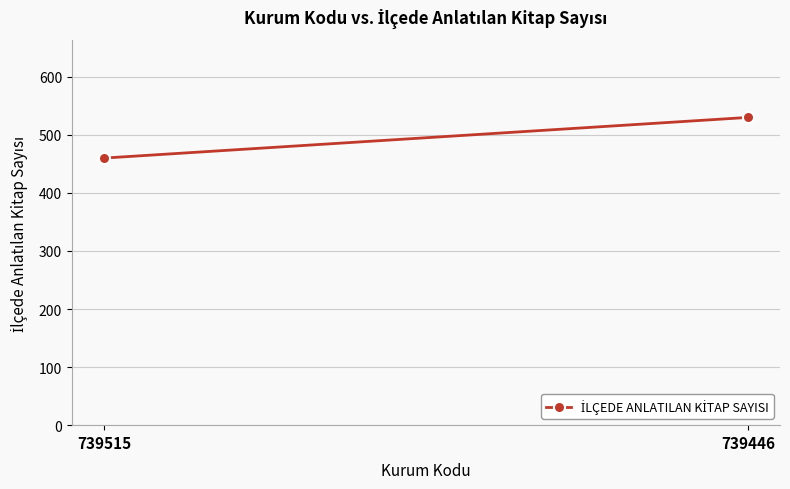

What is the value of the 2nd point from the left?

530